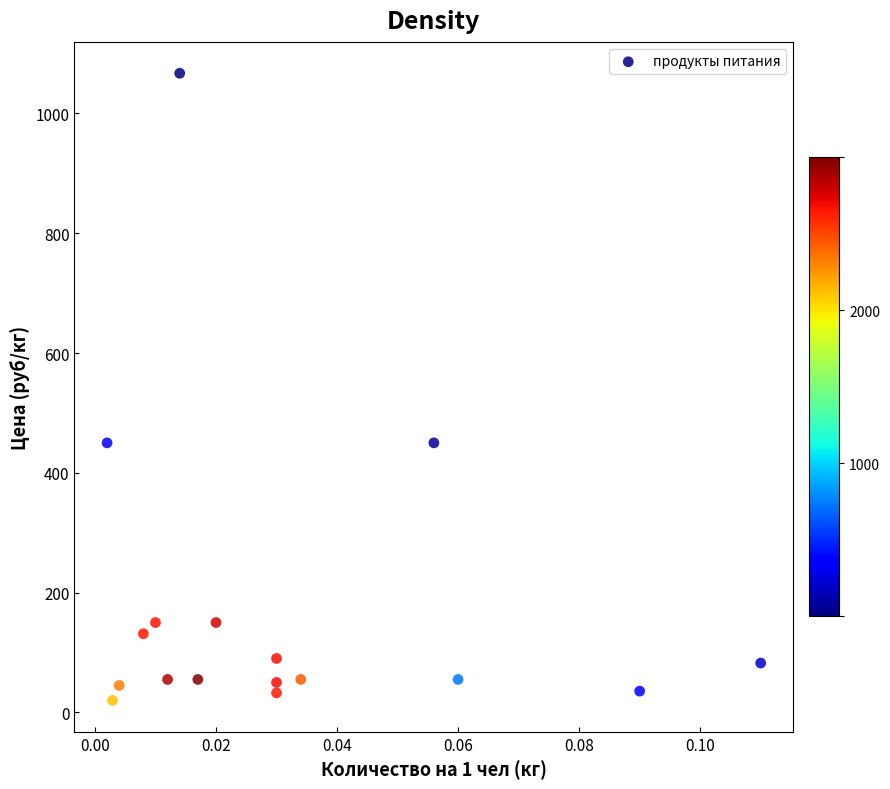

What is the range of Y values (max minus min)?

1047.2